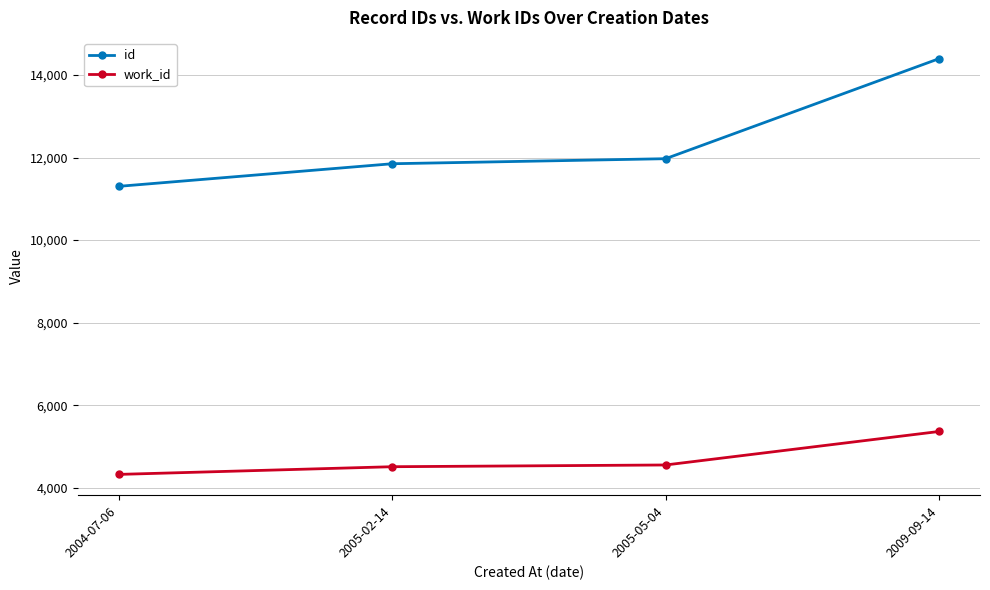

How many lines are shown in the chart?

2